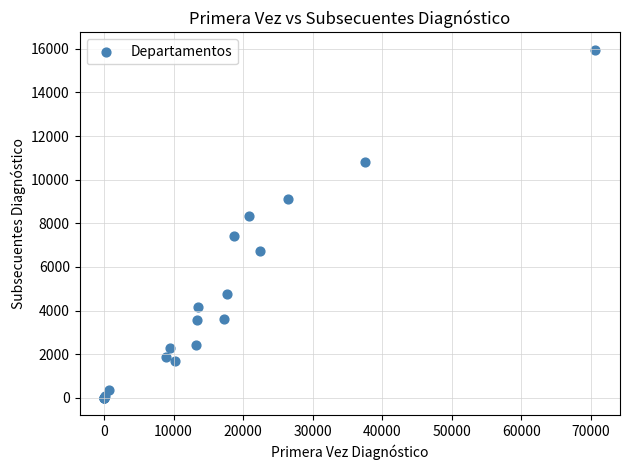

What Y value in the scatter plot is closest to 7977?

8327